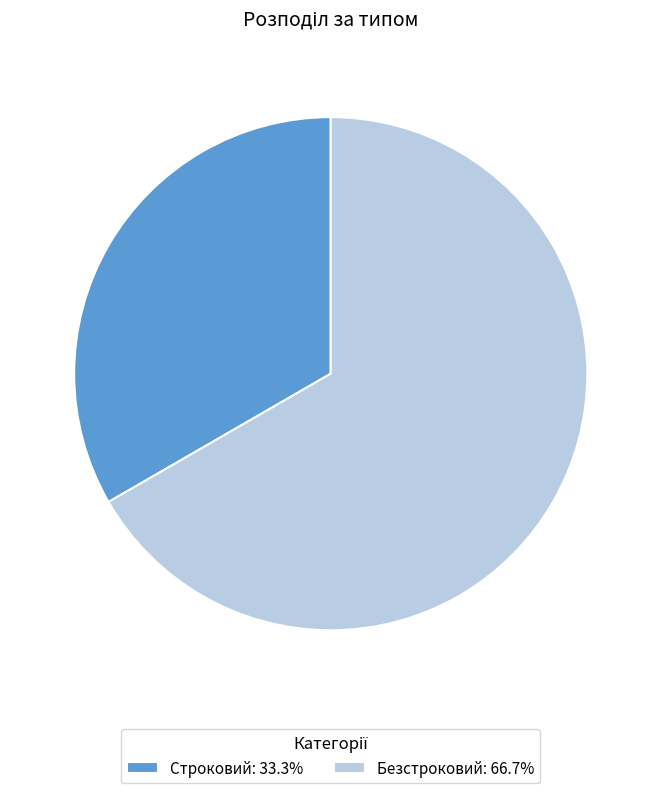

Count the number of slices in the pie.

2